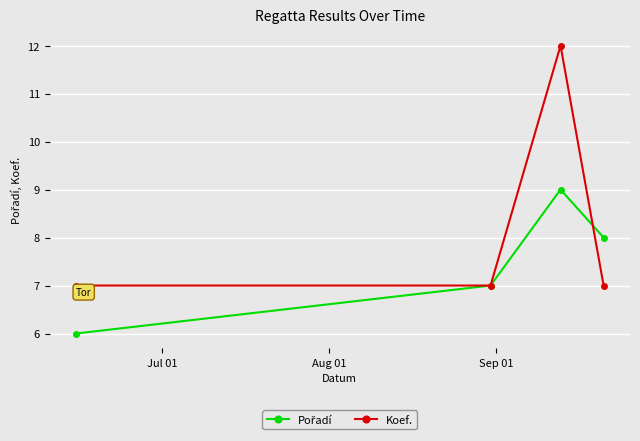

Count the Koef. values in the range 7 to 12.

4